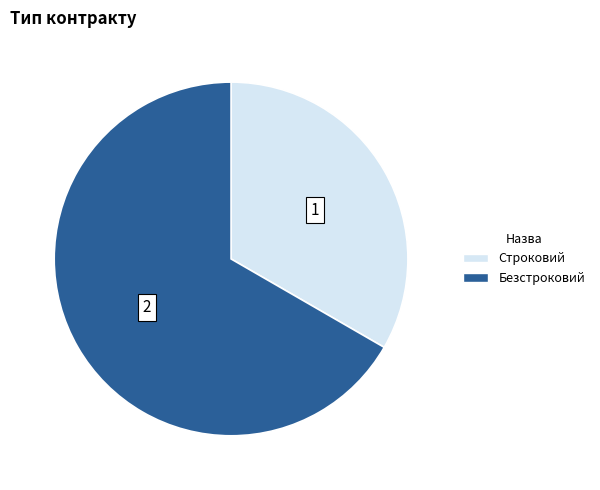

What is the largest slice in the pie chart?

Безстроковий